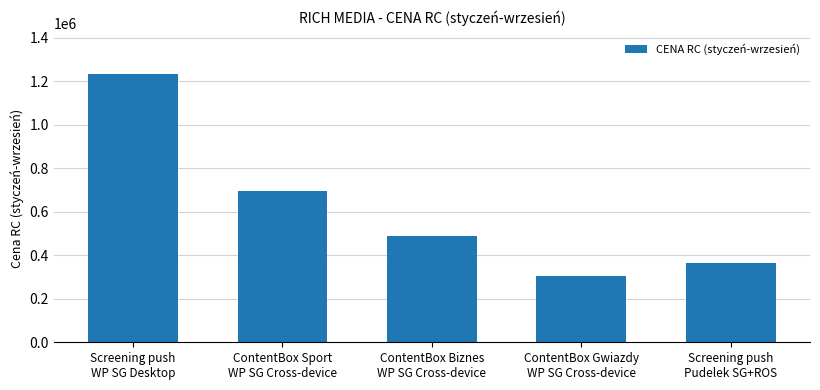

Rank the categories by value from lowest to highest.

ContentBox Gwiazdy
WP SG Cross-device, Screening push
Pudelek SG+ROS, ContentBox Biznes
WP SG Cross-device, ContentBox Sport
WP SG Cross-device, Screening push
WP SG Desktop